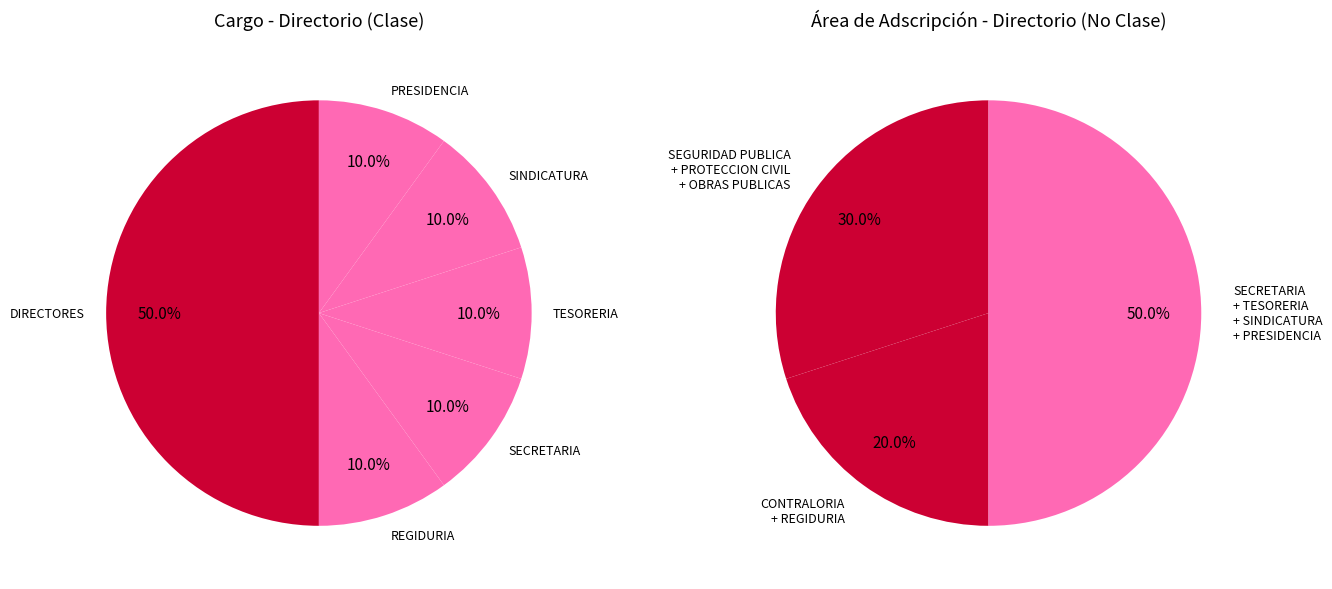

To the nearest percent, what is the difference between the largest and smallest slice percentages?

40%